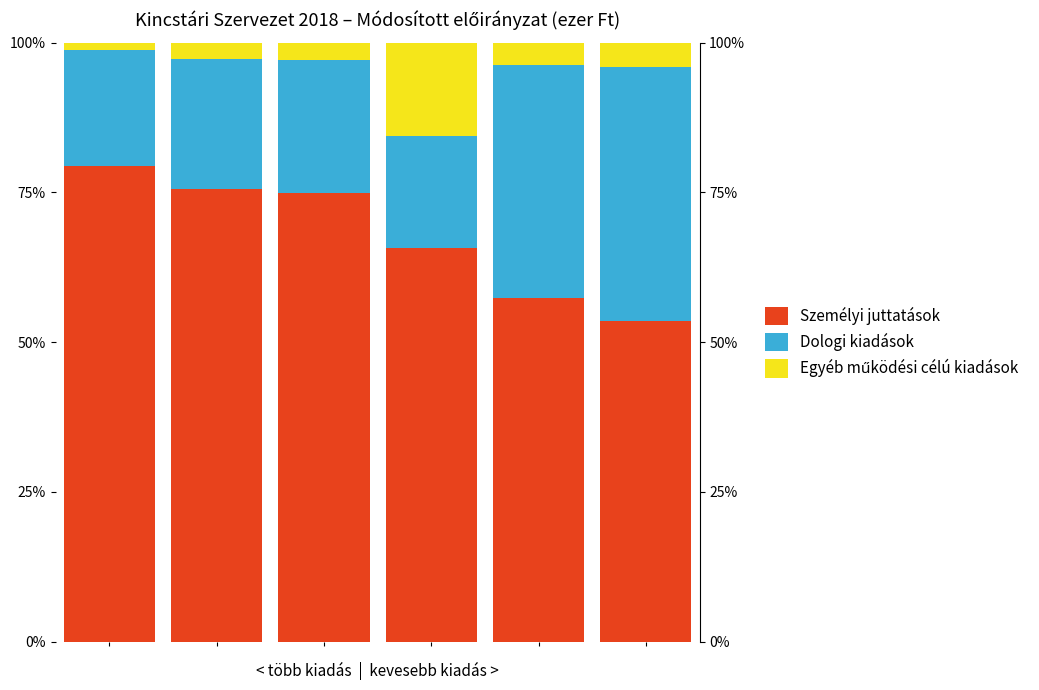

How many values in the Dologi kiadások series are below 22?

3